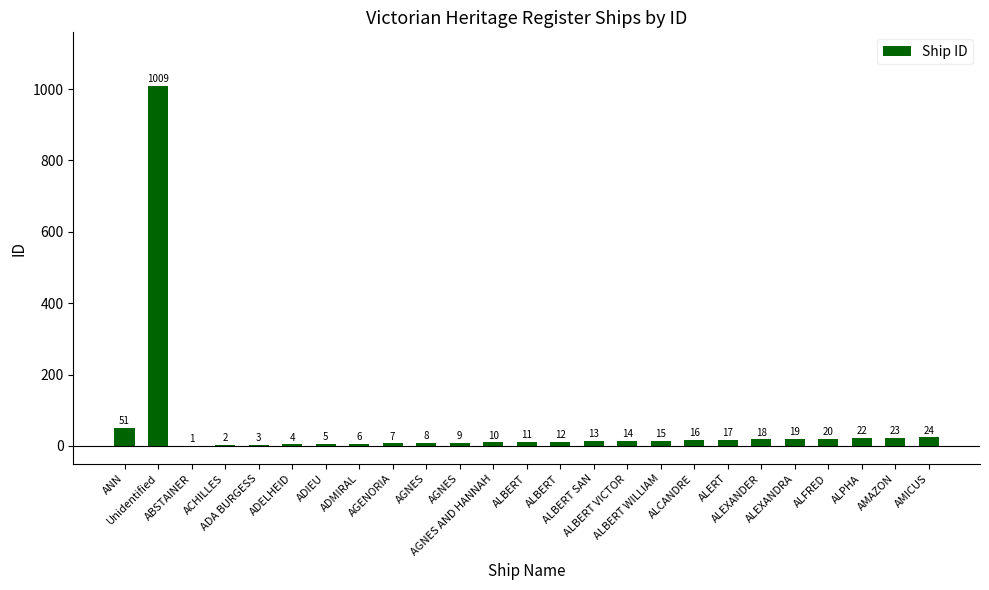

Are the bars horizontal?

No